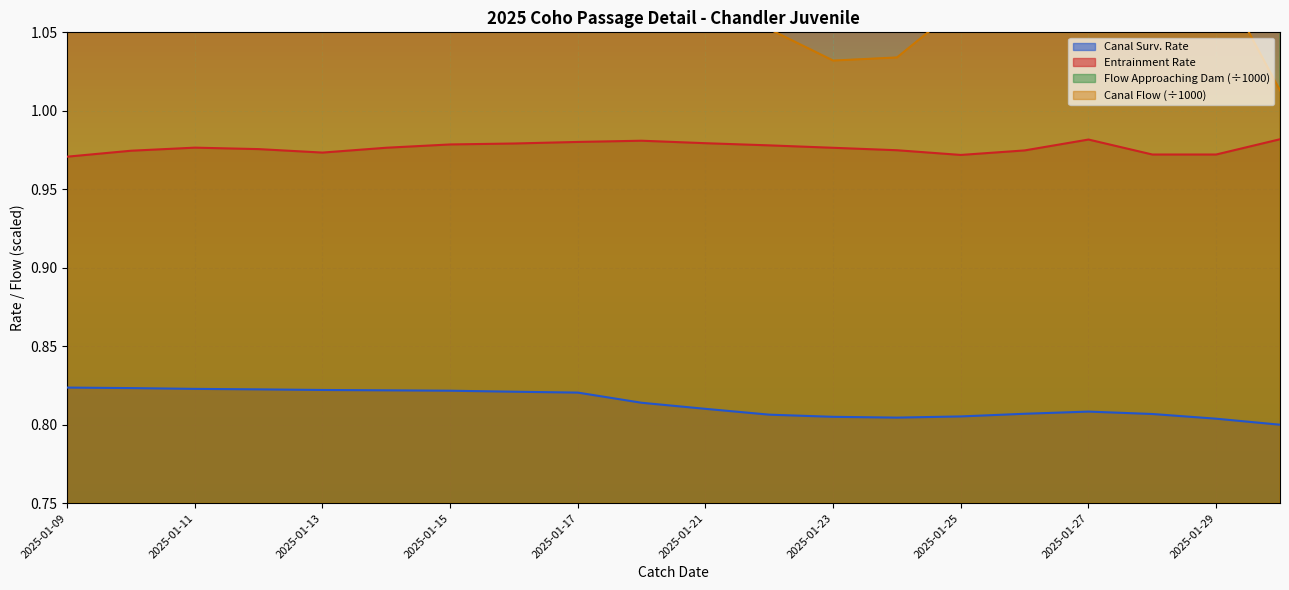

Where does the Flow Approaching Dam (÷1000) series first go above 2?

2025-01-09